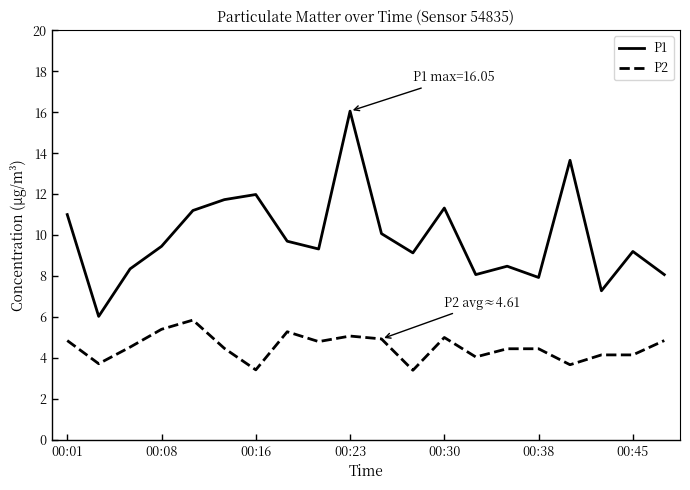

List the series in order of their overall mean, highest first.

P1, P2